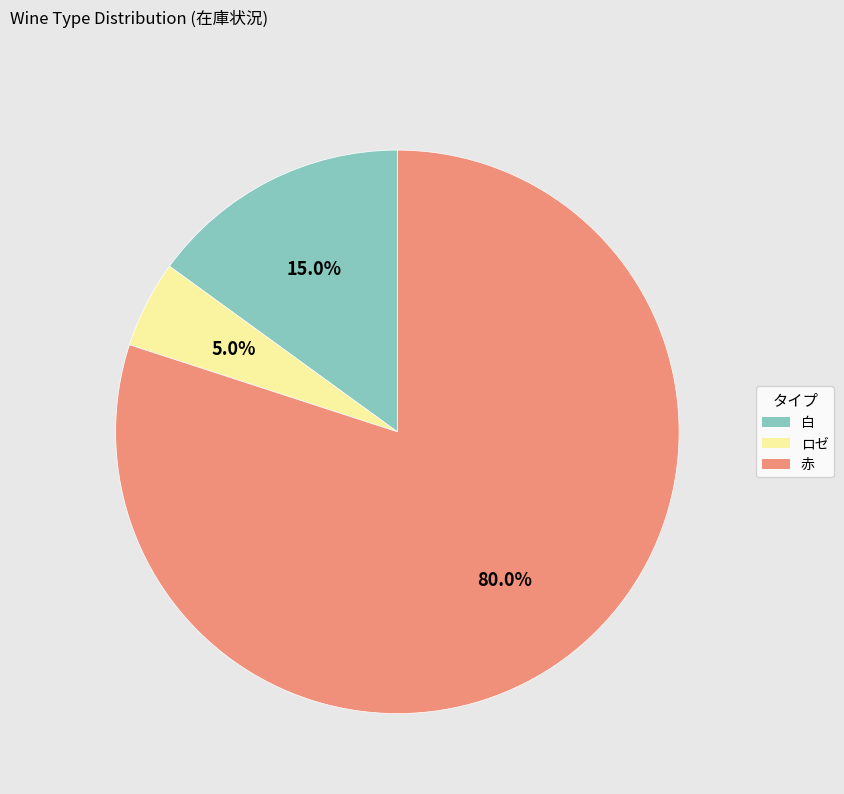

To the nearest percent, what is the average slice percentage?

33%